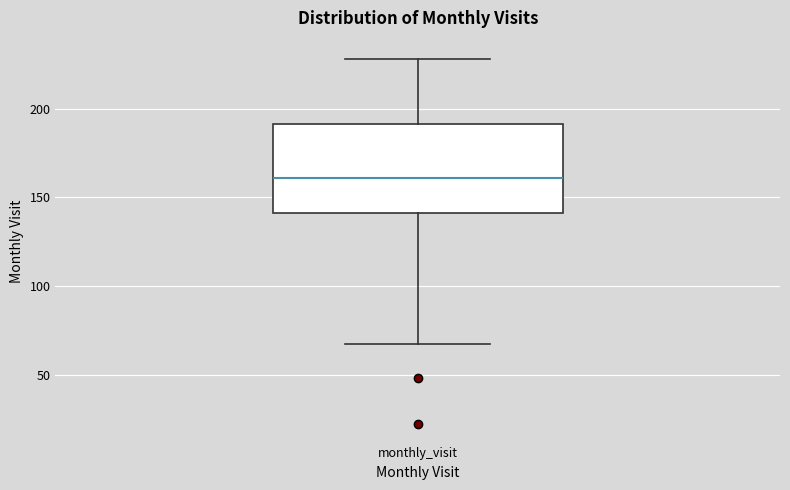

Where is the lower edge of the box for monthly_visit on the y-axis? The values are not printed on the chart, so give them approximately, as read against the axis.

140